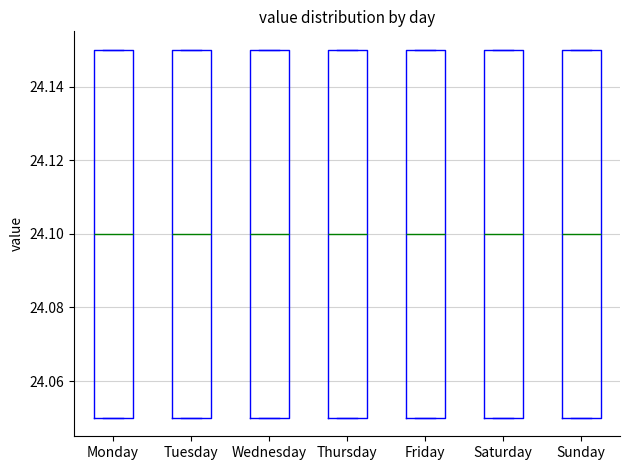

Reading left to right, transcribe this box plot: for each box, give where its median line is, the range the box spans, and where its two whiskers end, as read against the y-axis. The values are not printed on the chart, so give them approximately, as read against the axis.

Monday: median 24.10, box 24.05 to 24.15, whiskers 24.05 to 24.15
Tuesday: median 24.10, box 24.05 to 24.15, whiskers 24.05 to 24.15
Wednesday: median 24.10, box 24.05 to 24.15, whiskers 24.05 to 24.15
Thursday: median 24.10, box 24.05 to 24.15, whiskers 24.05 to 24.15
Friday: median 24.10, box 24.05 to 24.15, whiskers 24.05 to 24.15
Saturday: median 24.10, box 24.05 to 24.15, whiskers 24.05 to 24.15
Sunday: median 24.10, box 24.05 to 24.15, whiskers 24.05 to 24.15